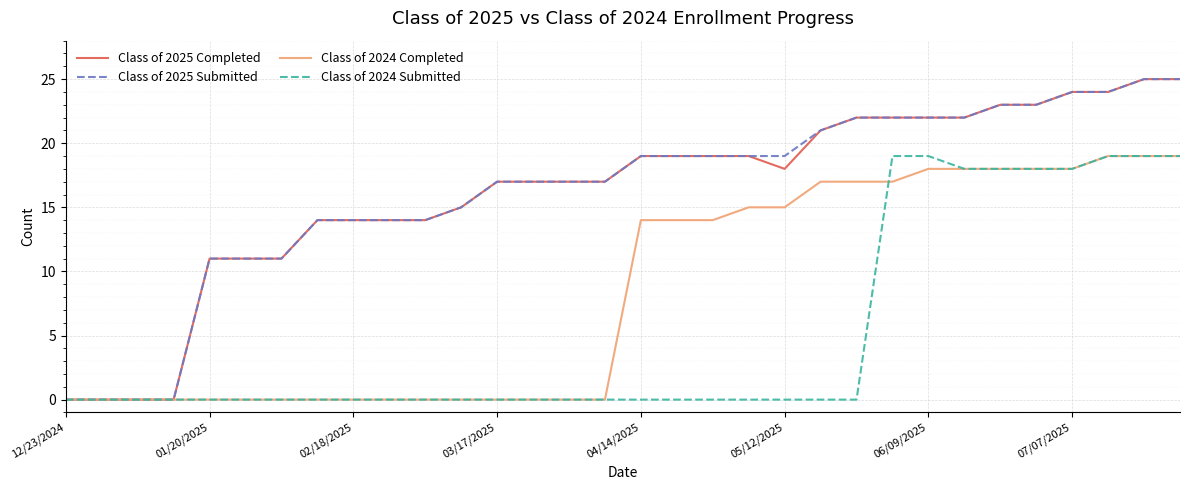

What is the maximum value for Class of 2024 Completed?

19